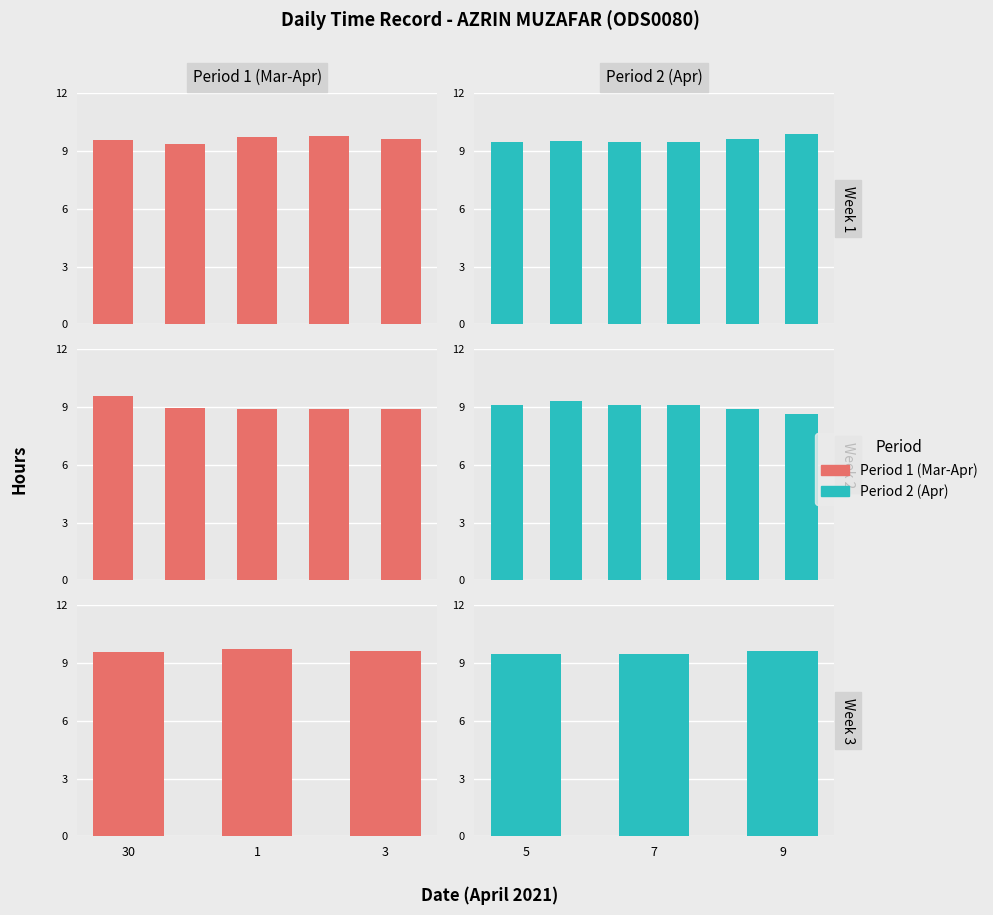

Does the chart contain stacked bars?

No